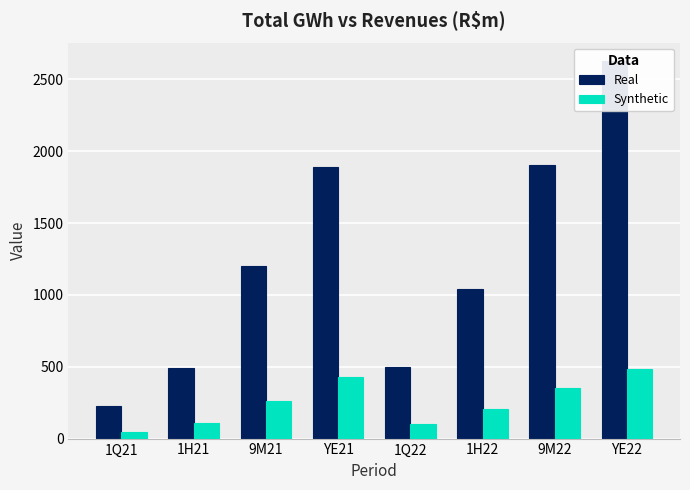

Count the number of categories in the chart.

8